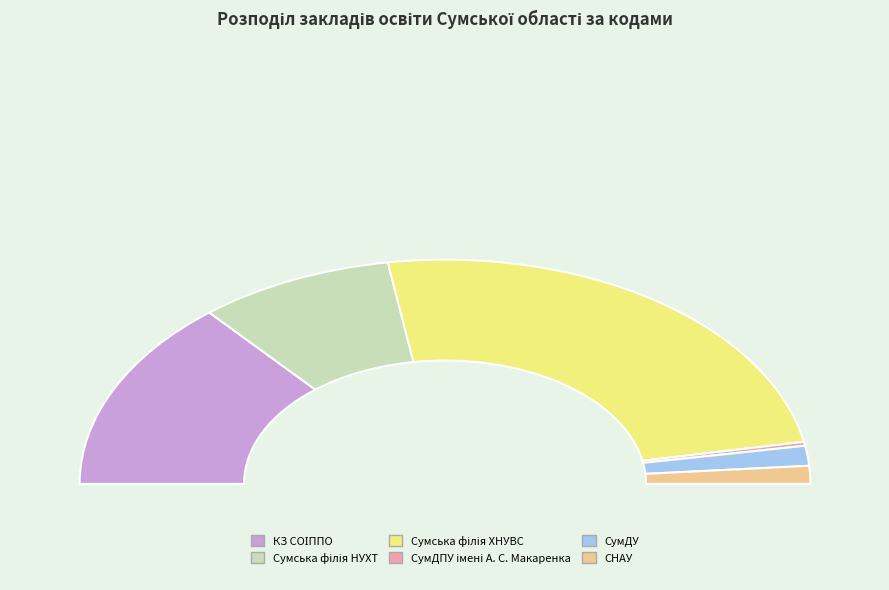

What percentage is NOT represented by Сумська філія ХНУВС?

51.0%